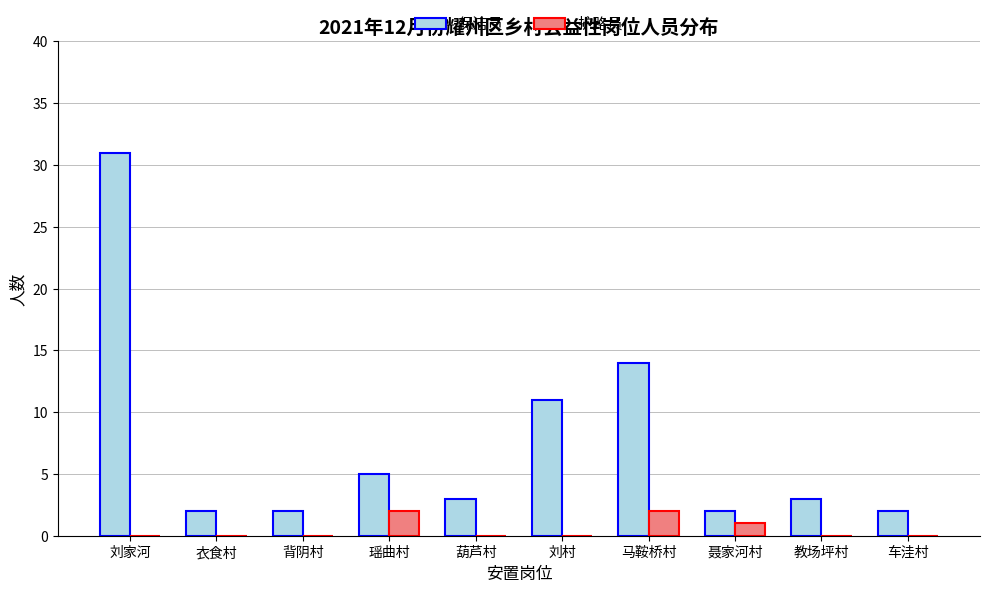

At which category does the chart reach its peak across all series?

刘家河